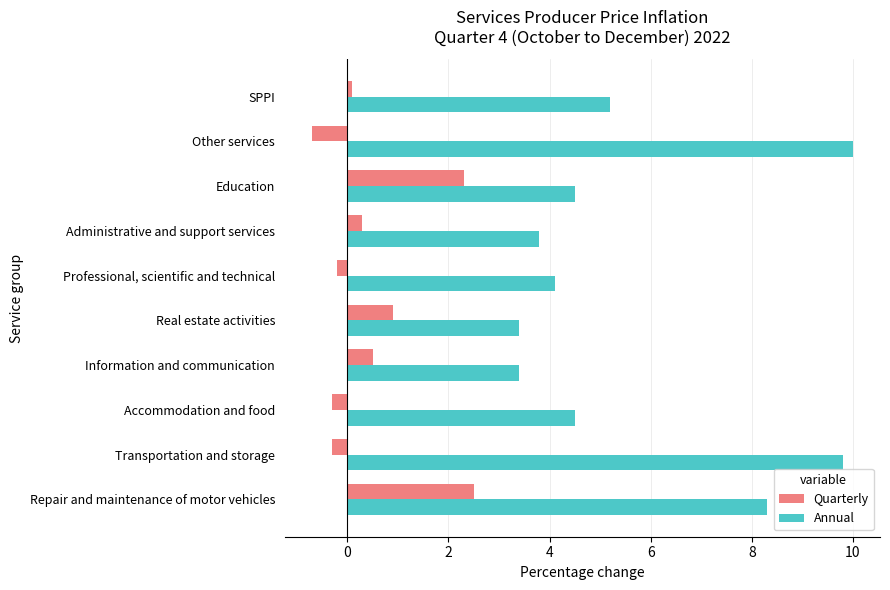

What is the difference between the maximum and minimum values in the Annual series?

6.6